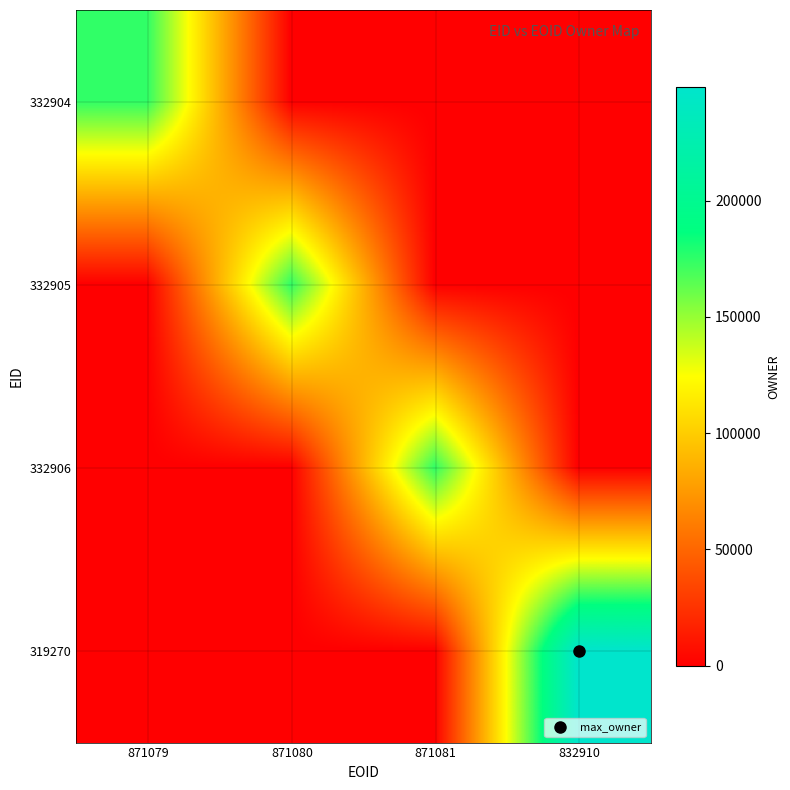

Reading left to right, what are all the values shown in this chart?

332904: 871079=174876	871080=0	871081=0	832910=0
332905: 871079=0	871080=174876	871081=0	832910=0
332906: 871079=0	871080=0	871081=174876	832910=0
319270: 871079=0	871080=0	871081=0	832910=248921